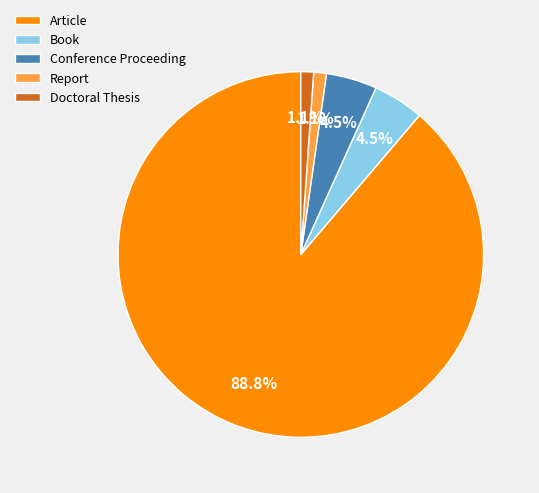

How many segments does this pie chart have?

5